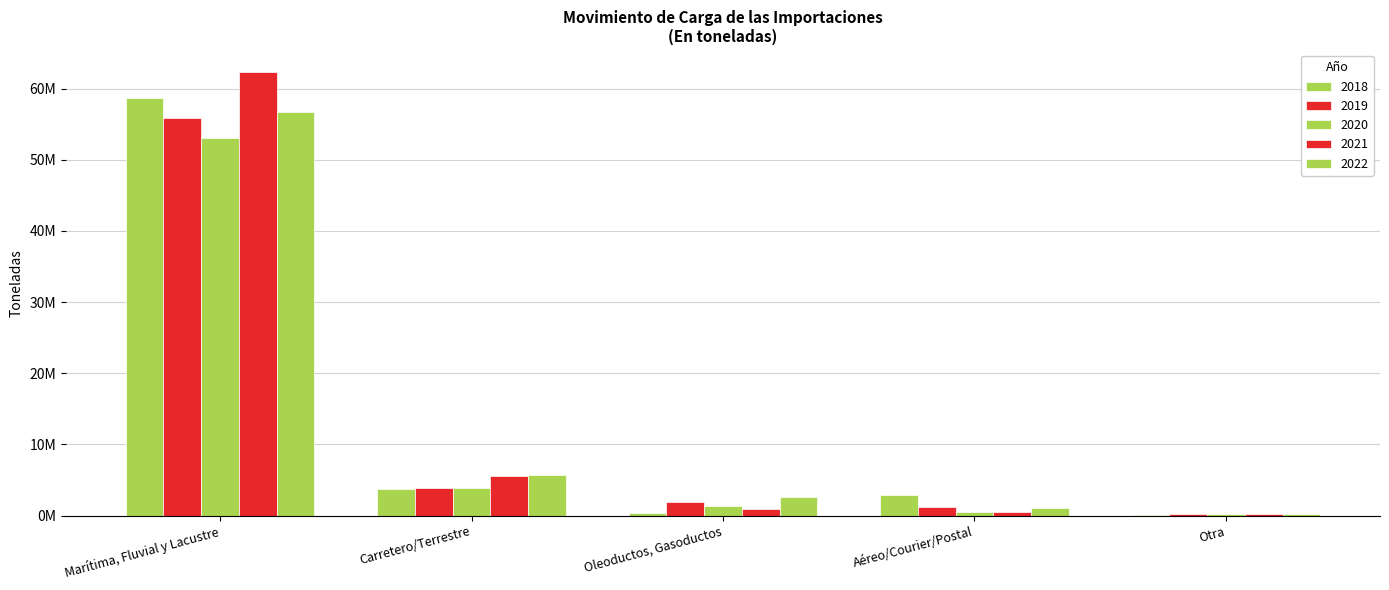

What is the label of the 5th bar from the right?

Marítima, Fluvial y Lacustre